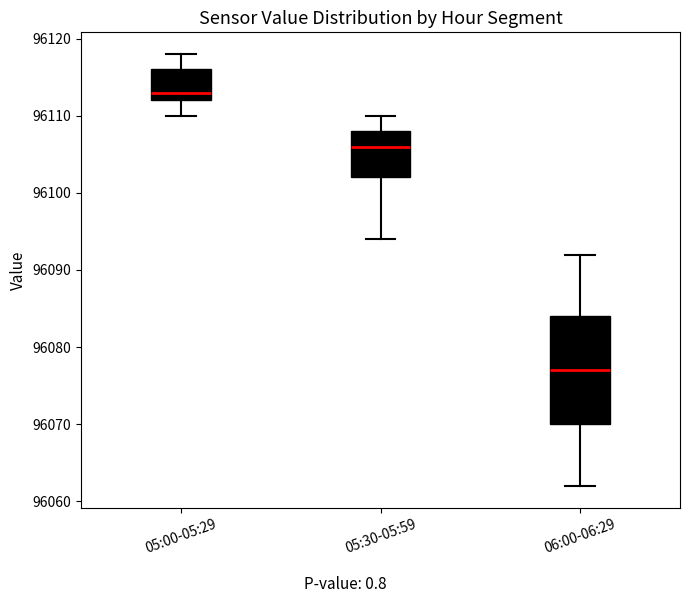

Which box's median line is the lowest?

06:00-06:29